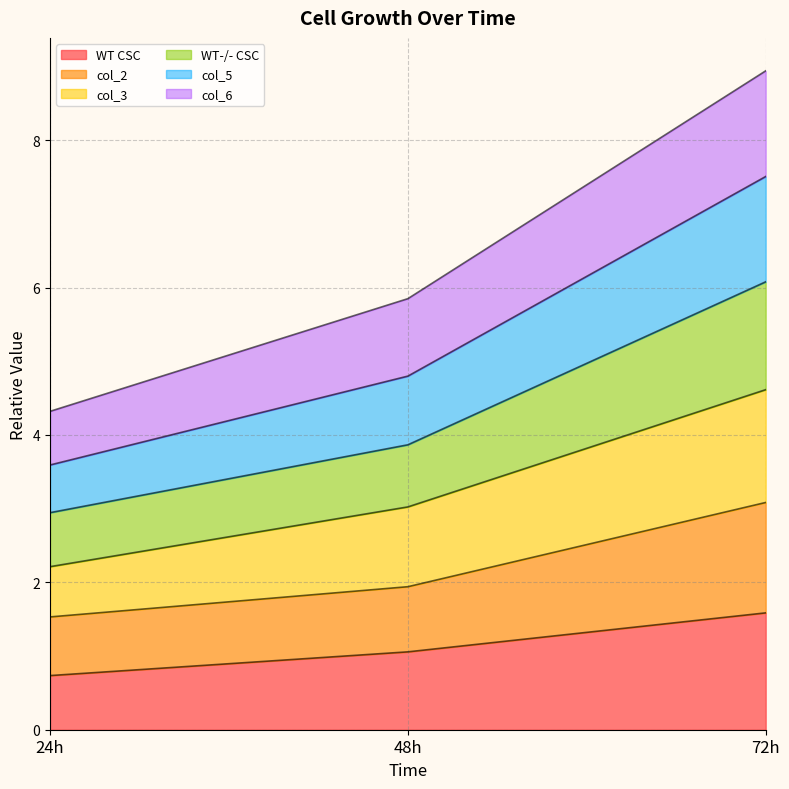

Count the number of data series in this chart.

6